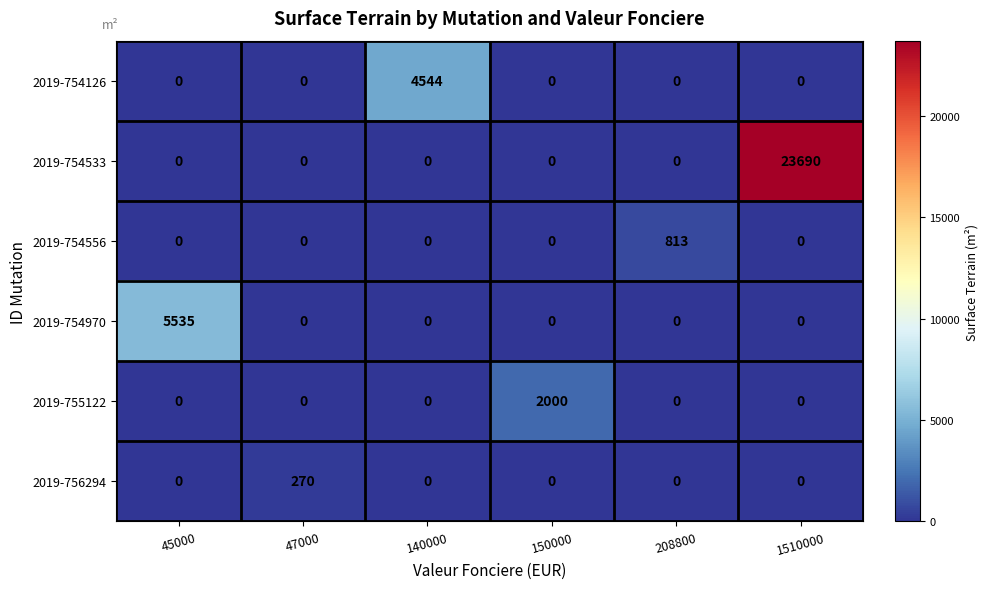

Between 47000 and 150000, which series saw the biggest shift?

2019-755122